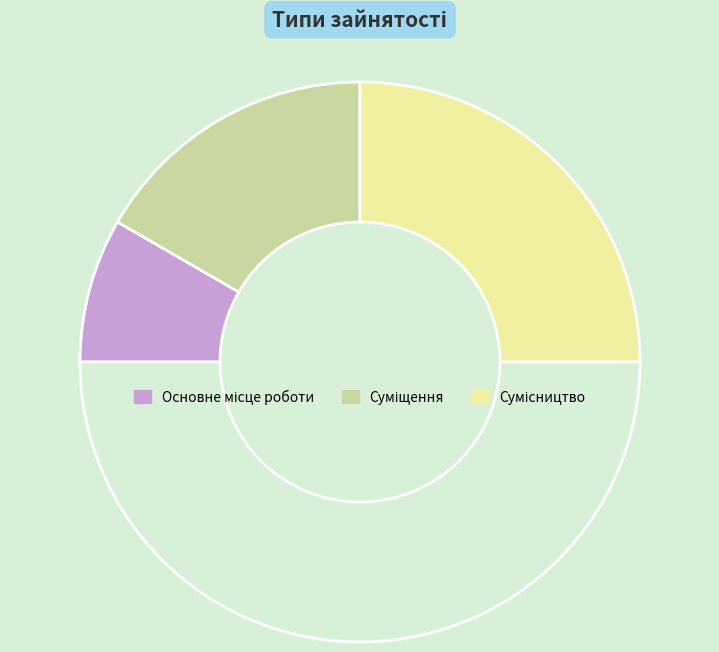

Rank the categories by value from highest to lowest.

Сумісництво, Суміщення, Основне місце роботи